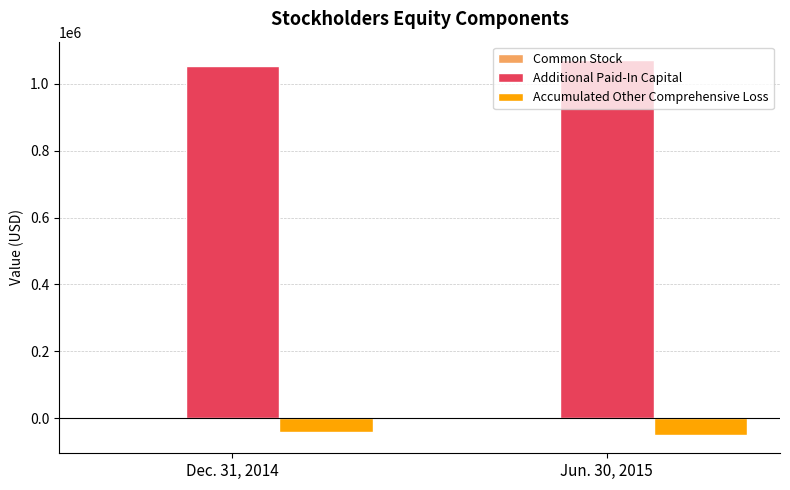

Which series has the largest total across all categories?

Additional Paid-In Capital